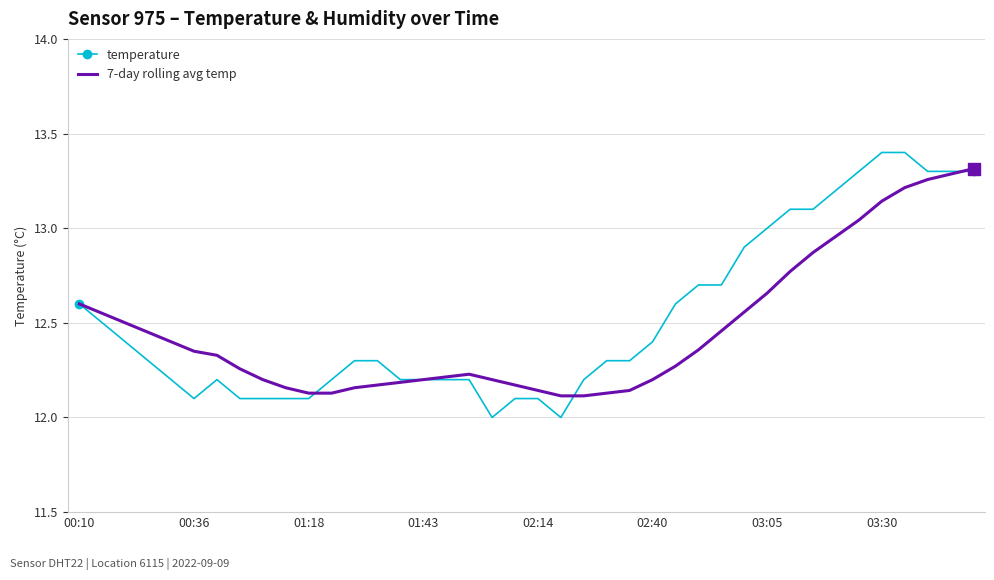

How many interior local peaks (higher than both neighbors) does the data have?

1